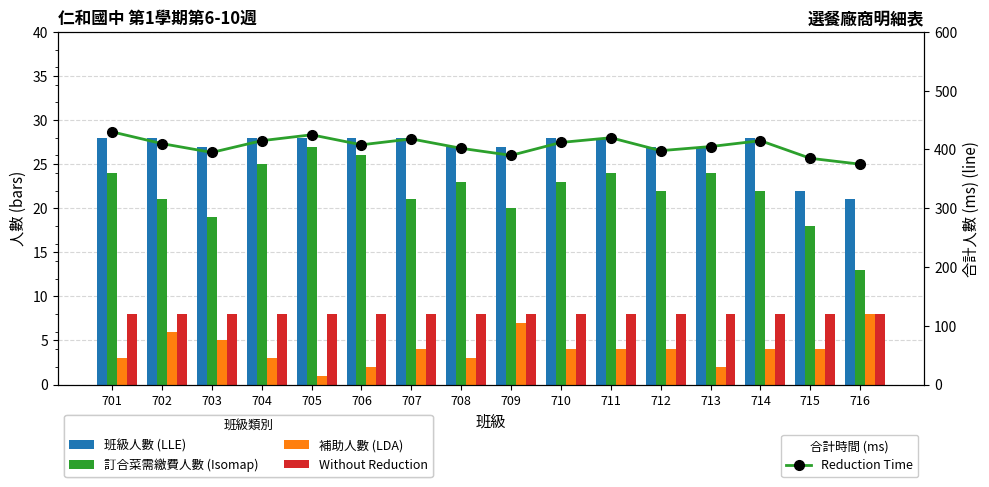

What is the difference between the highest and lowest values at 707?

414